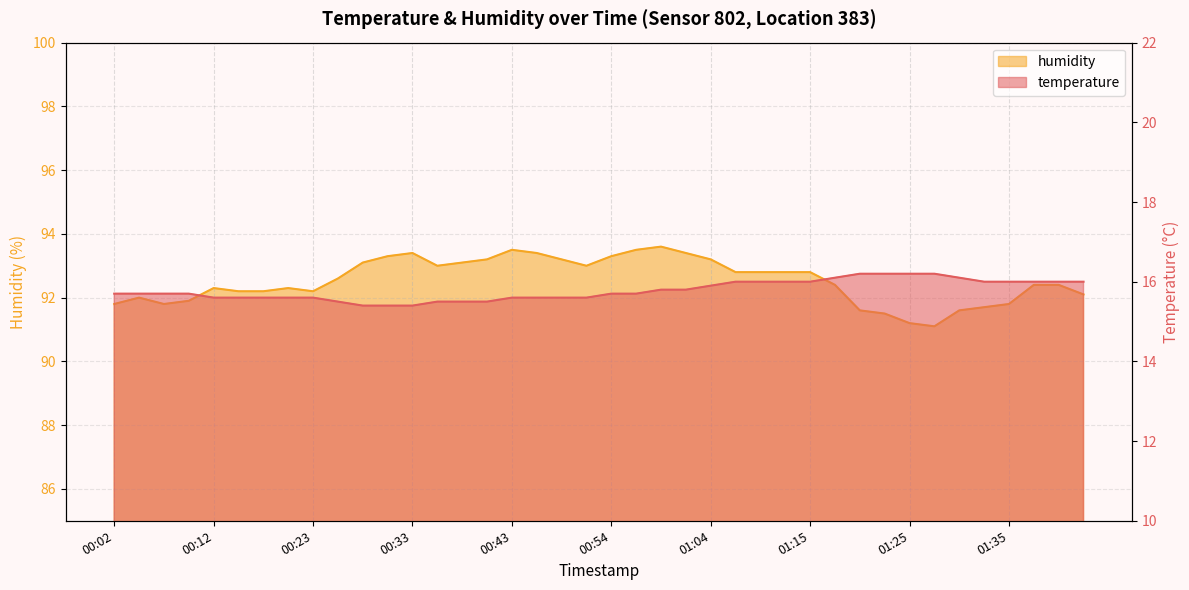

What are all the series names shown in the legend?

temperature, humidity